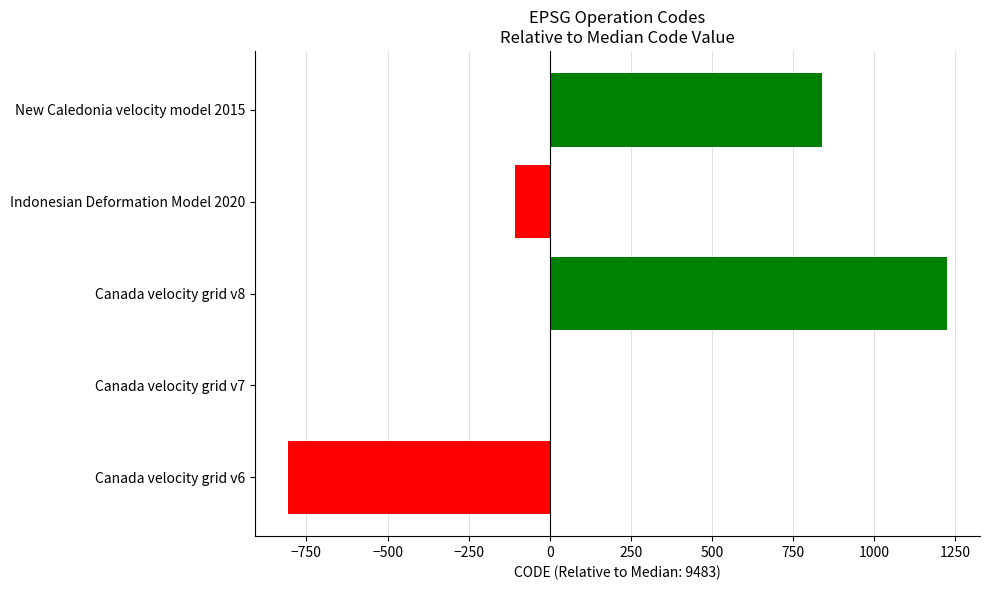

True or false: the data shows -32 at Indonesian Deformation Model 2020.

False